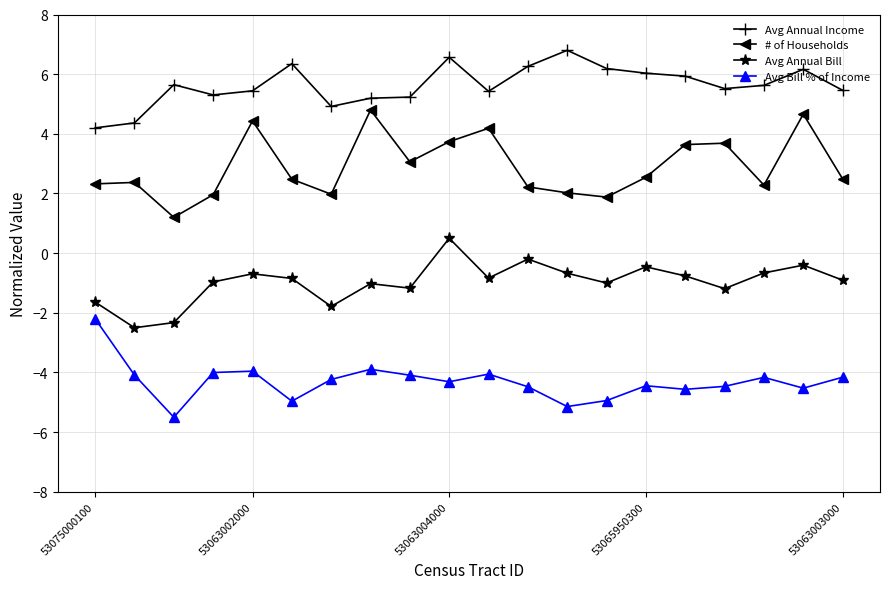

What is the smallest value displayed?

-5.5